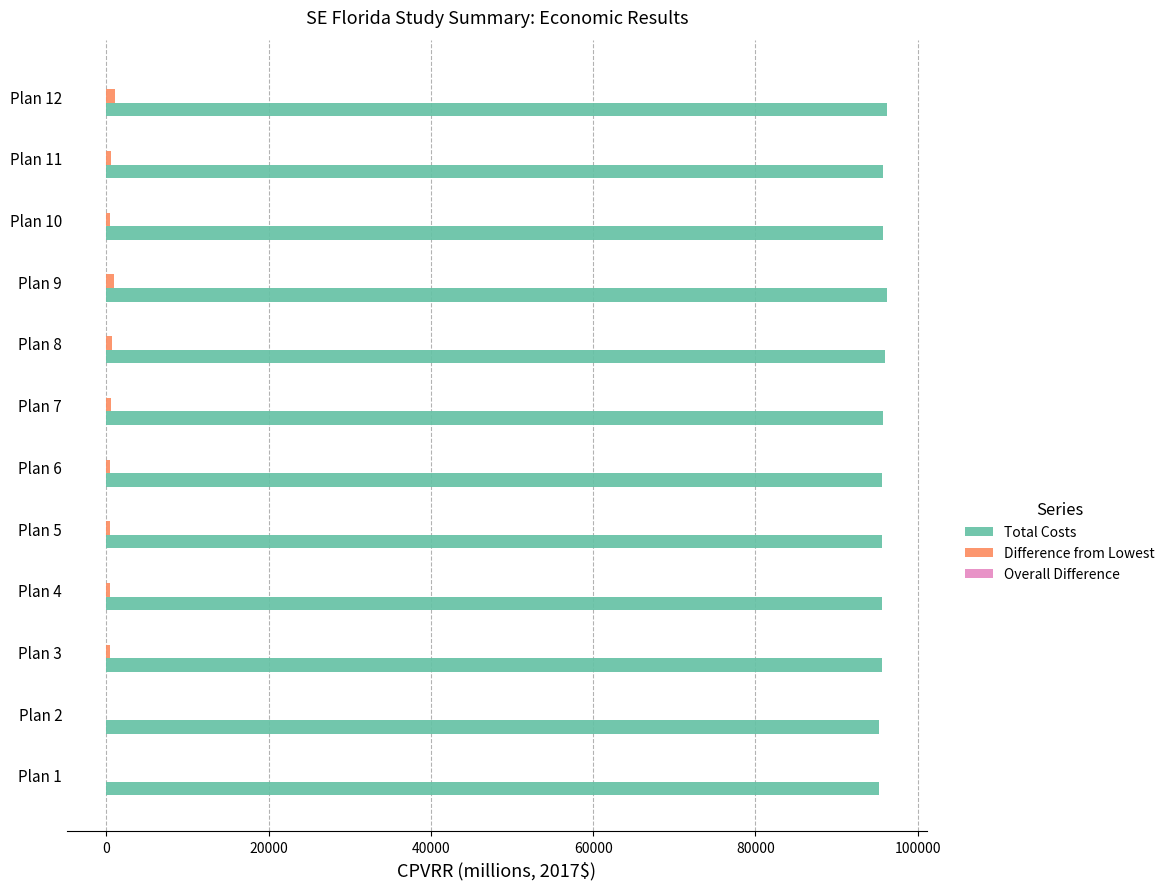

What is the sum of all Total Costs values?

1148727.4